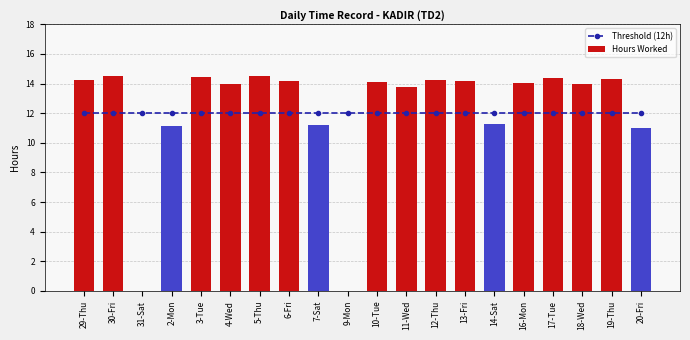

What is the total value across all series at 7-Sat?

23.2